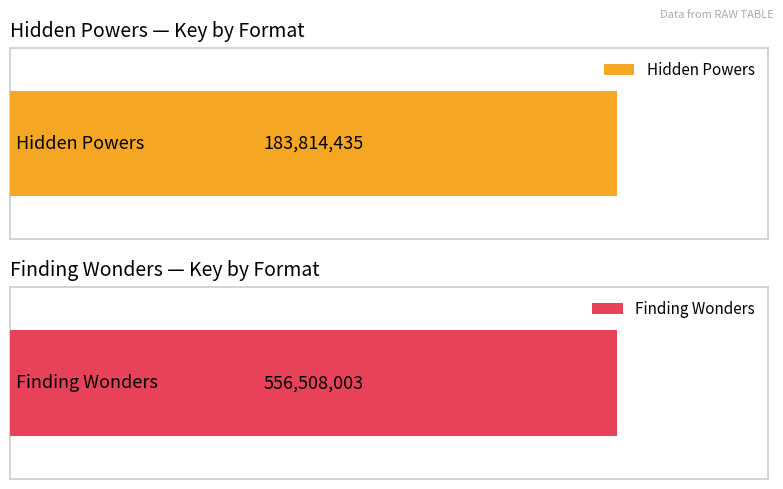

What is the greatest value displayed?

556508003